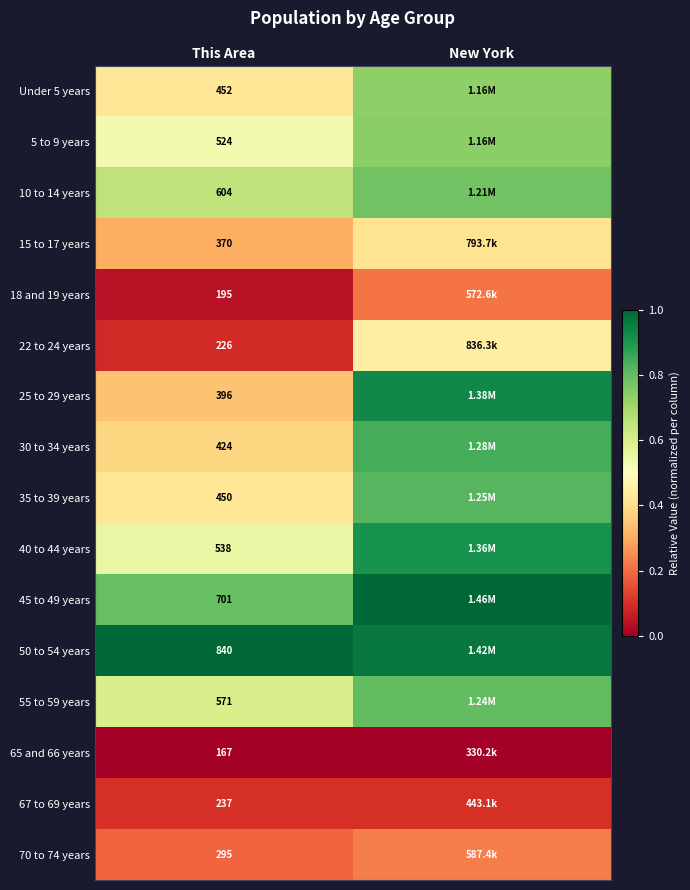

Is the value of 40 to 44 years at This Area greater than the value of 65 and 66 years at This Area?

Yes